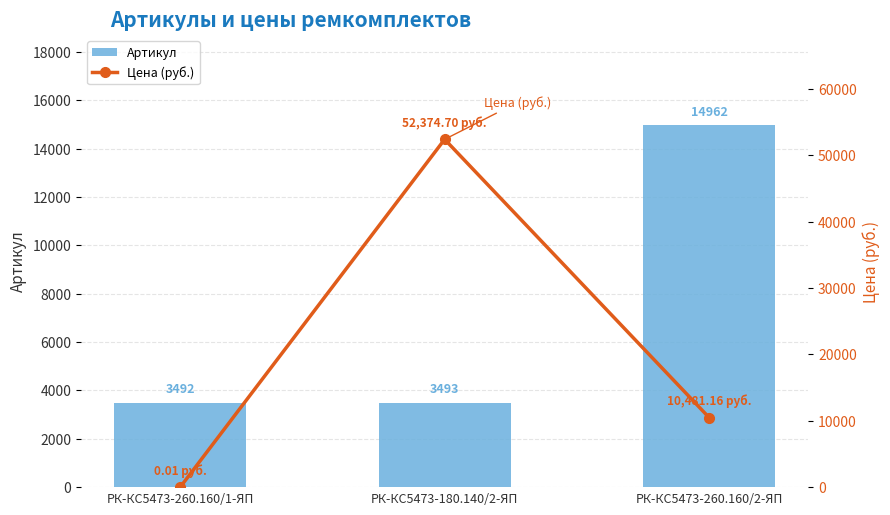

What is the label of the 2nd bar from the right?

РК-КС5473-180.140/2-ЯП